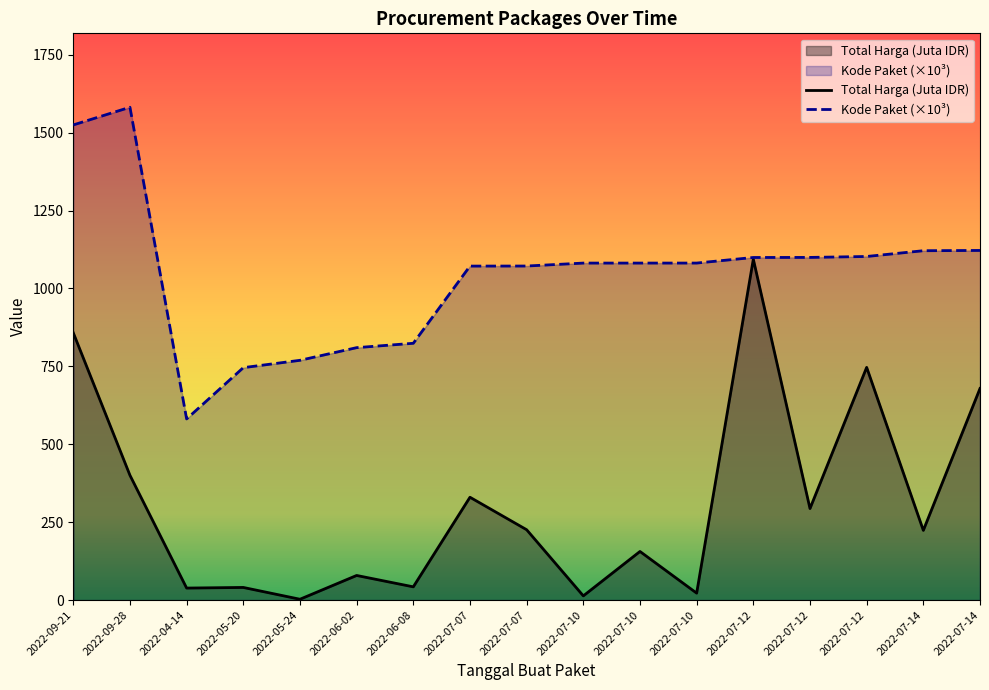

Is the value of Total Harga (Juta IDR) at 2022-07-12 greater than the value of Kode Paket (×10³) at 2022-07-10?

Yes